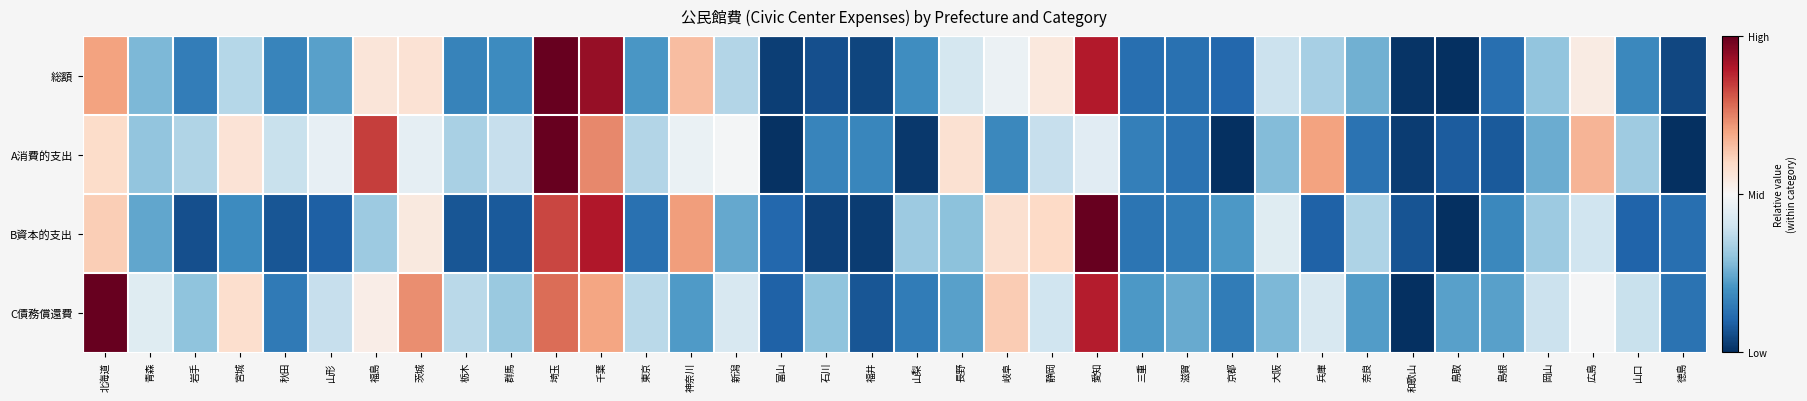

Which series has the widest spread of values?

B資本的支出